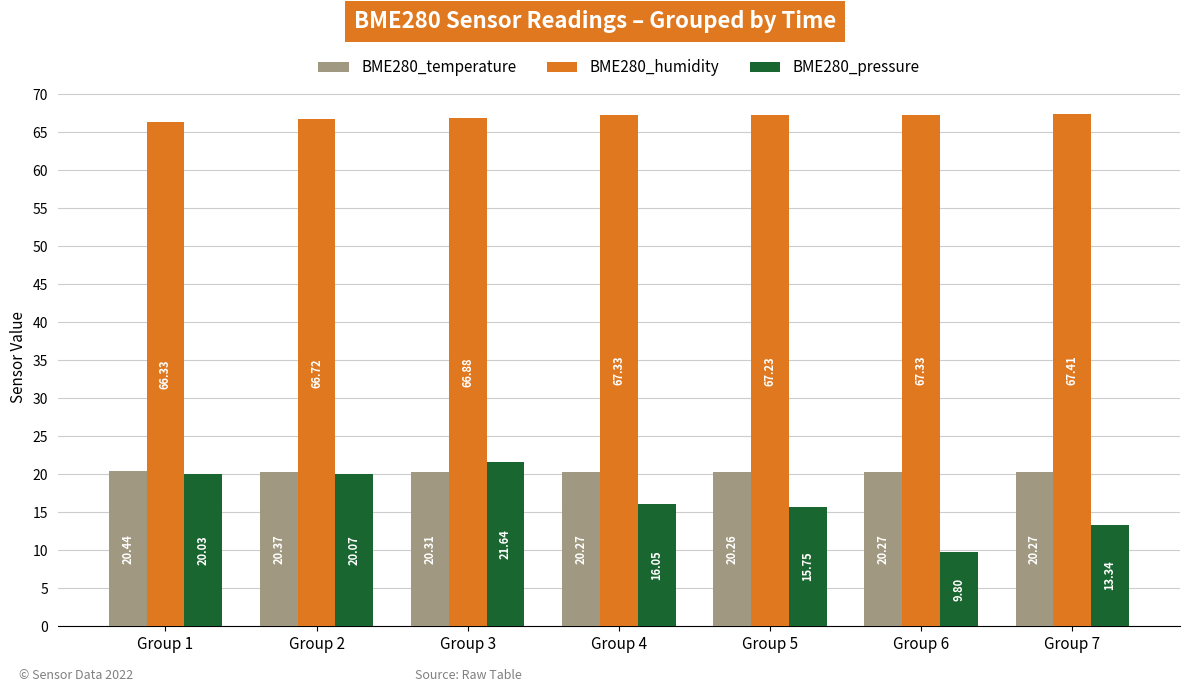

What is the value of the BME280_humidity bar at the 6th from the left?

67.3